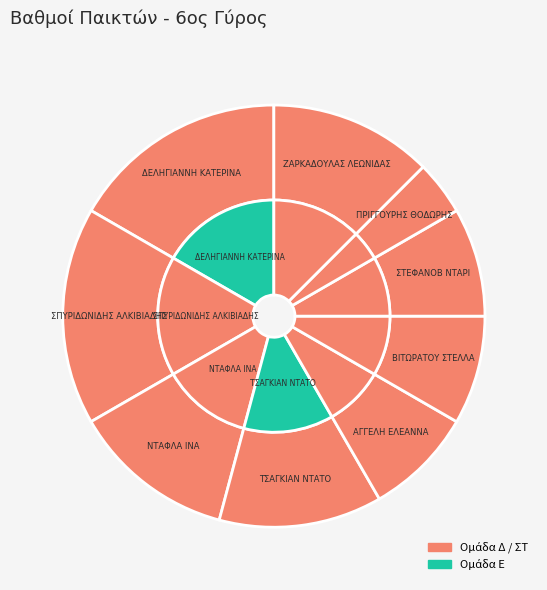

Does any single category account for the majority?

No